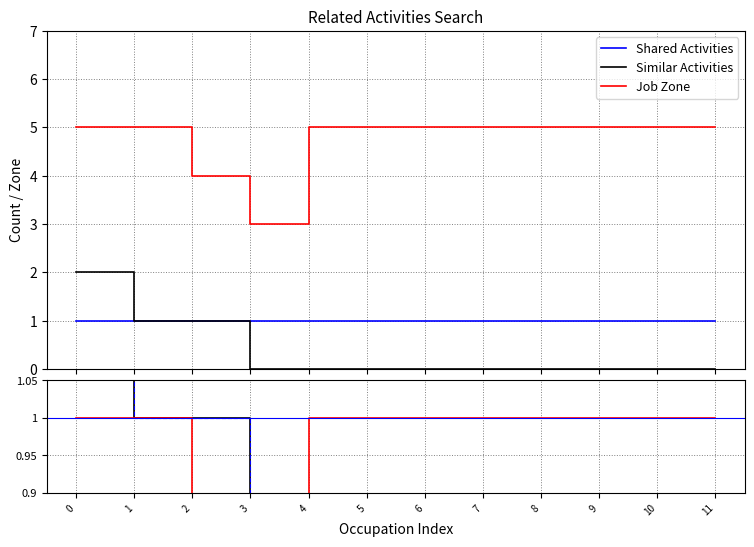

The Similar Activities series shows 0.0 at 11. True or false?

True